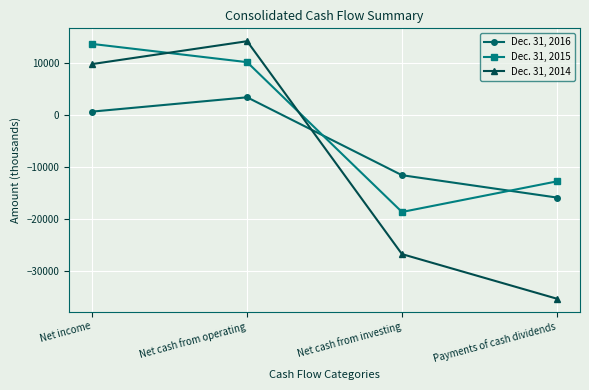

How many values in Dec. 31, 2014 are below zero?

2